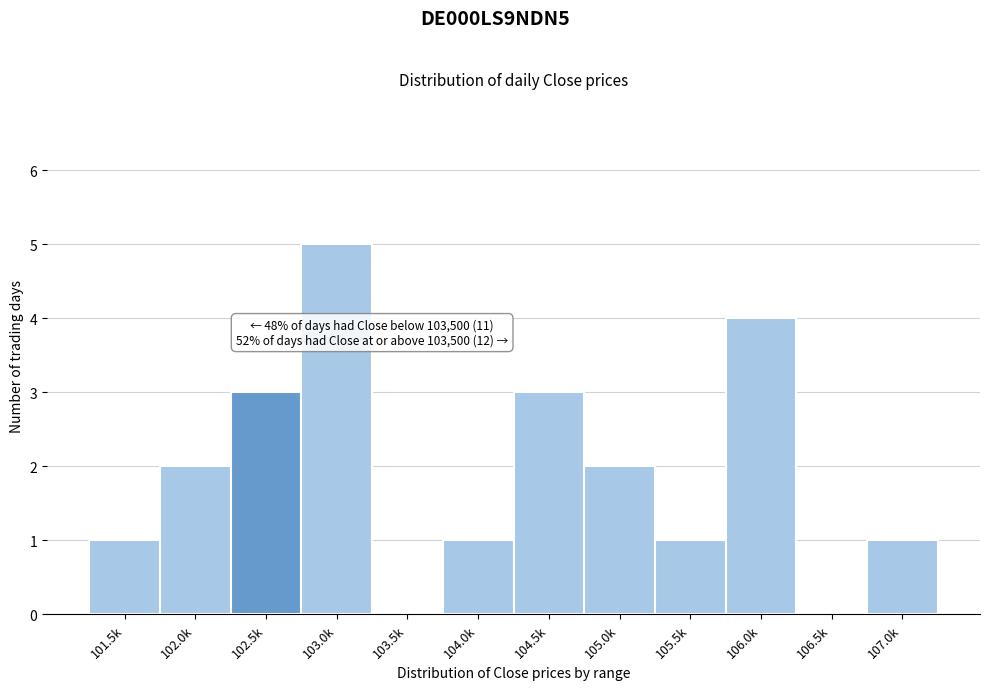

Reading left to right, transcribe all the data shown in this chart.

101.5k=1	102.0k=2	102.5k=3	103.0k=5	103.5k=0	104.0k=1	104.5k=3	105.0k=2	105.5k=1	106.0k=4	106.5k=0	107.0k=1